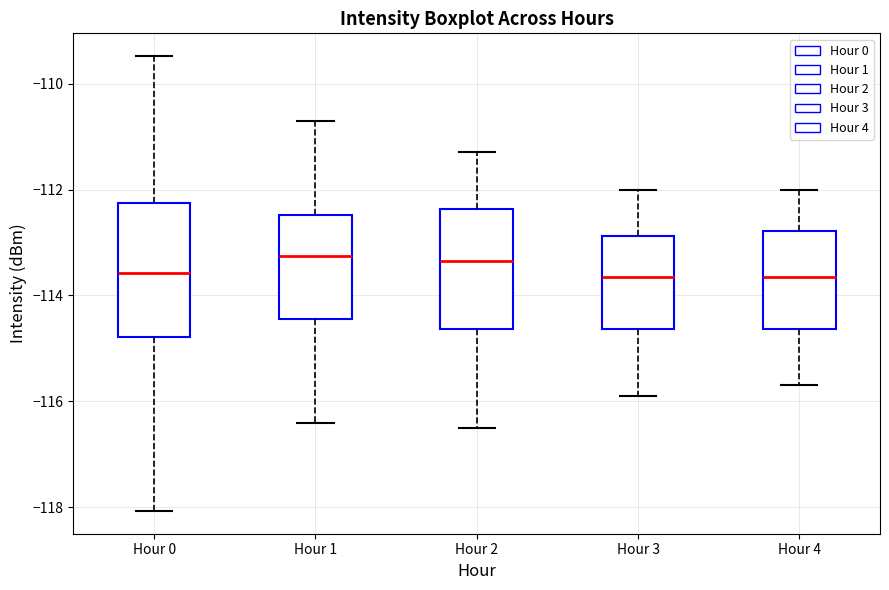

Which box is the tallest, from its lower edge to its upper edge?

Hour 0